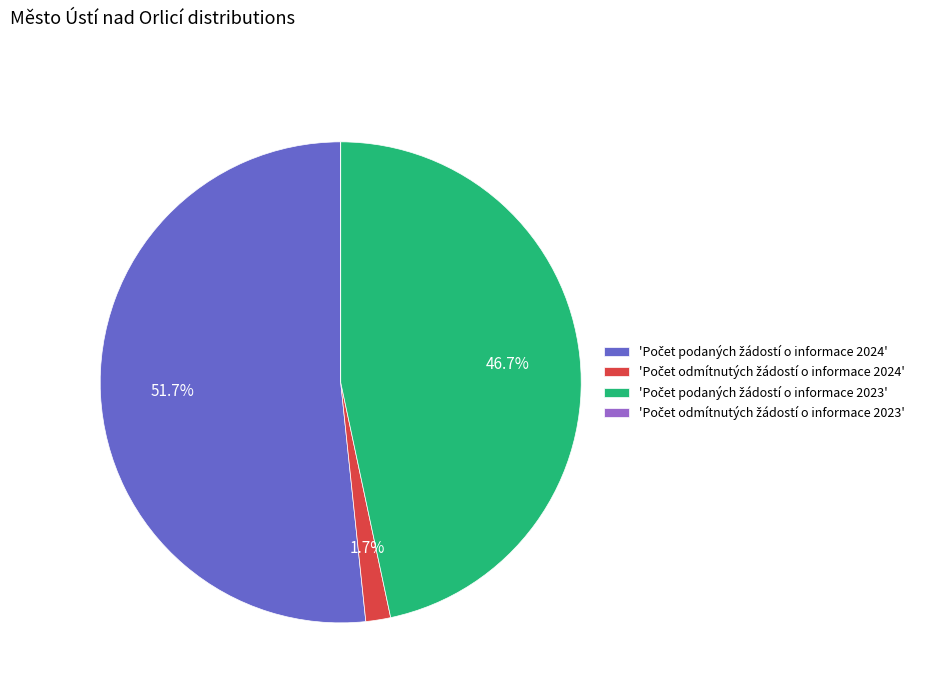

Is there any slice that represents more than half of the pie?

Yes